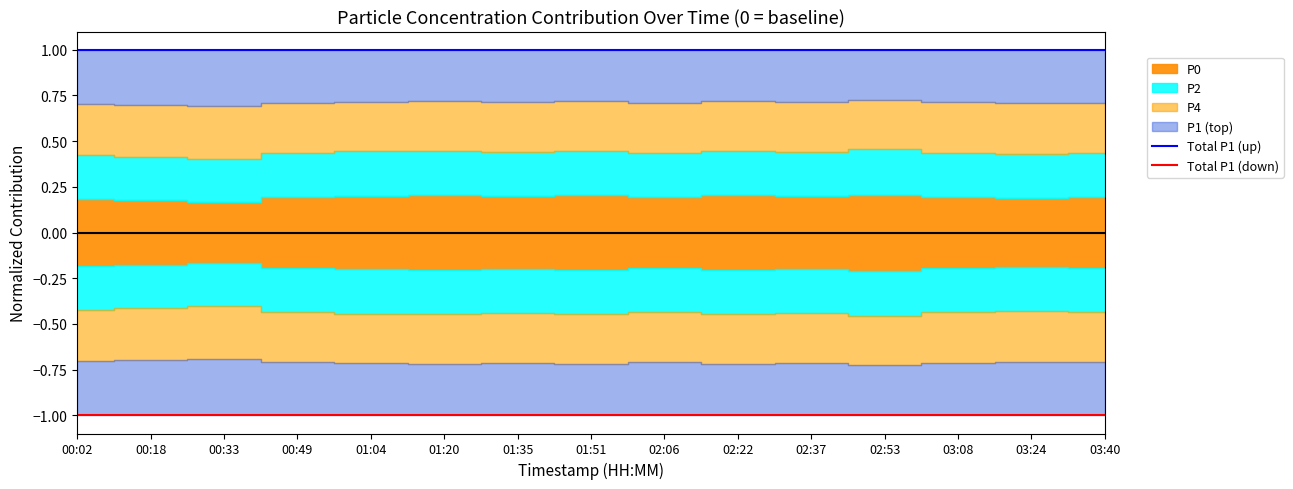

True or false: Total P1 (down) has more than 0 points higher than both neighbors.

False